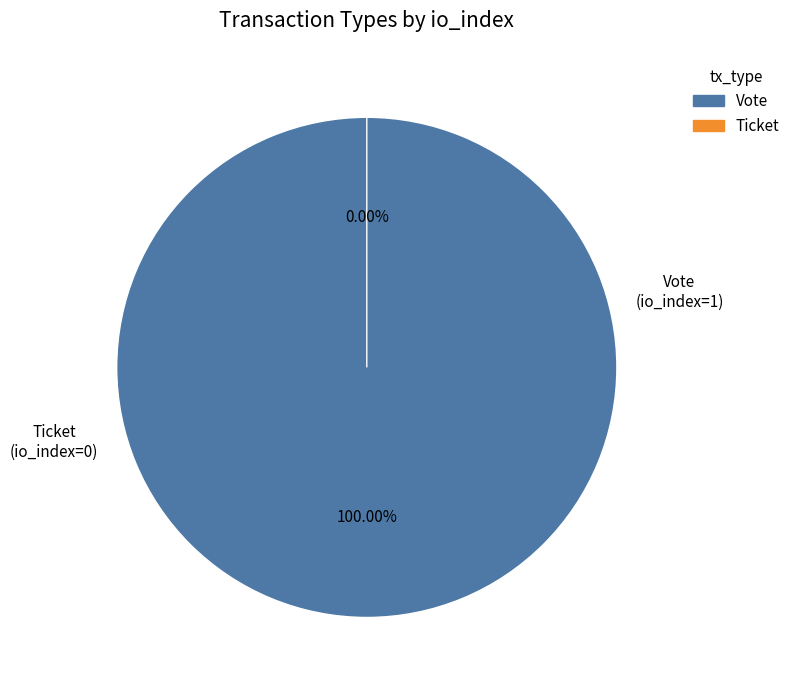

How much of the chart is everything except Ticket?

100.0%